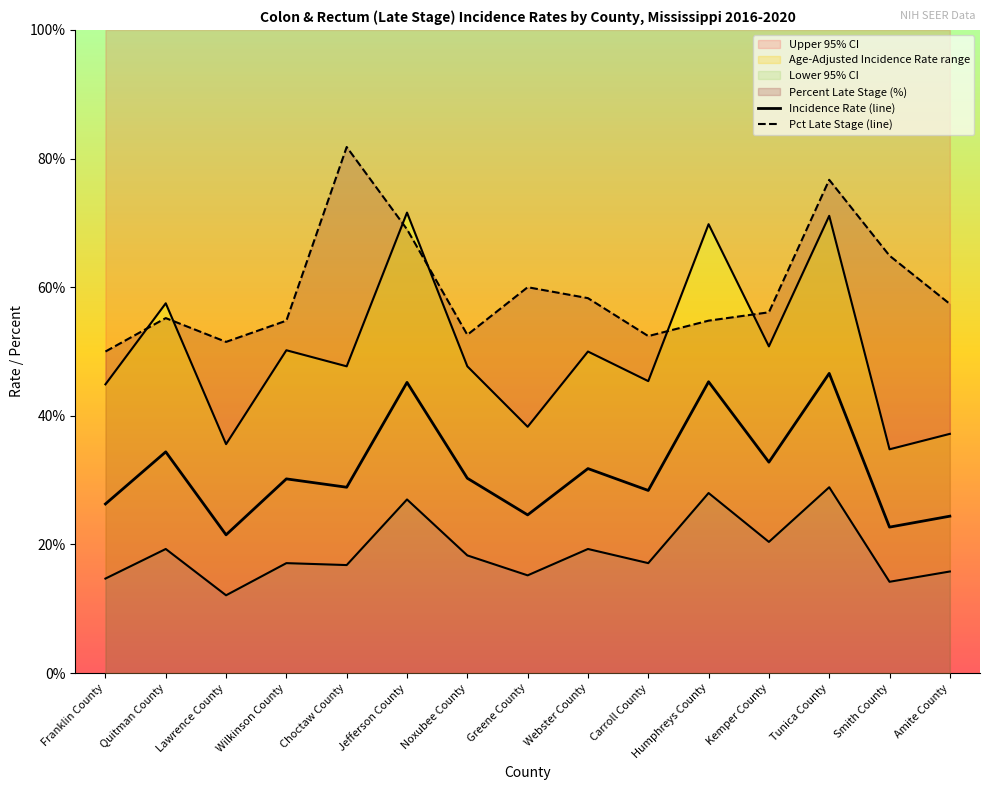

At how many categories does at least one series exceed 43?

15